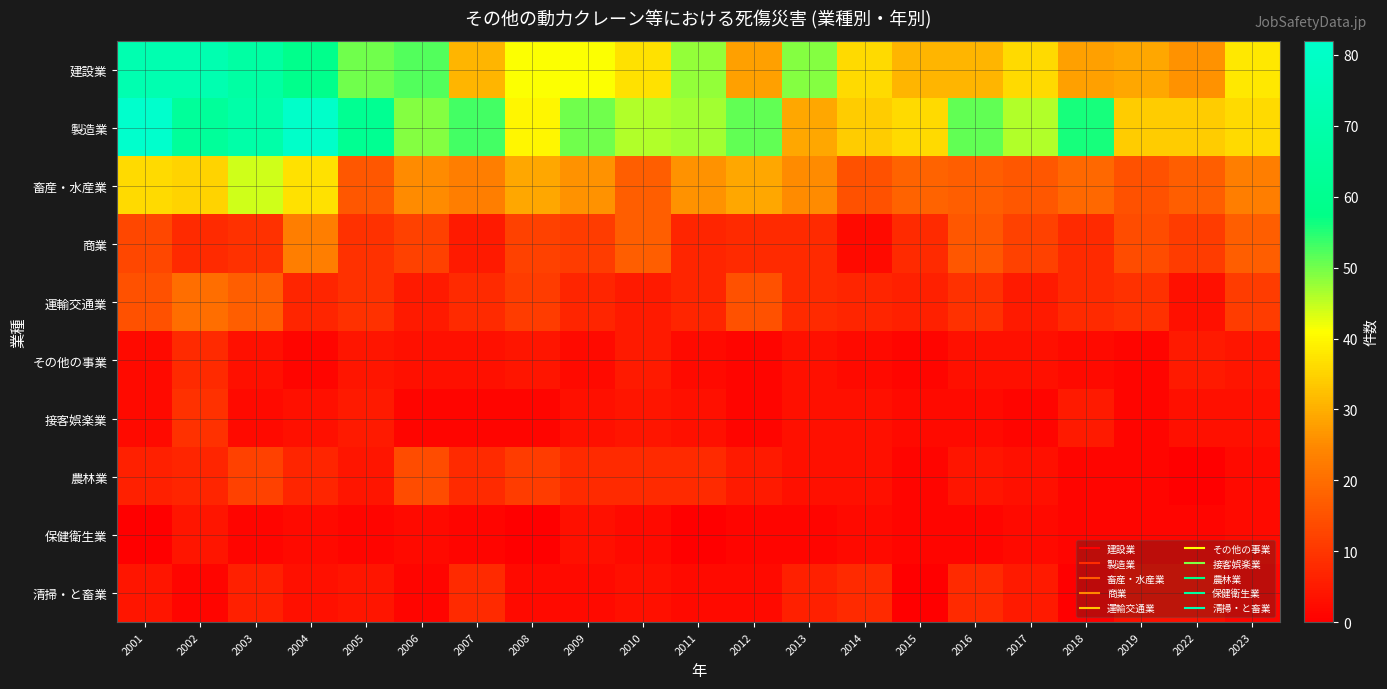

How many categories are shown in the chart?

21